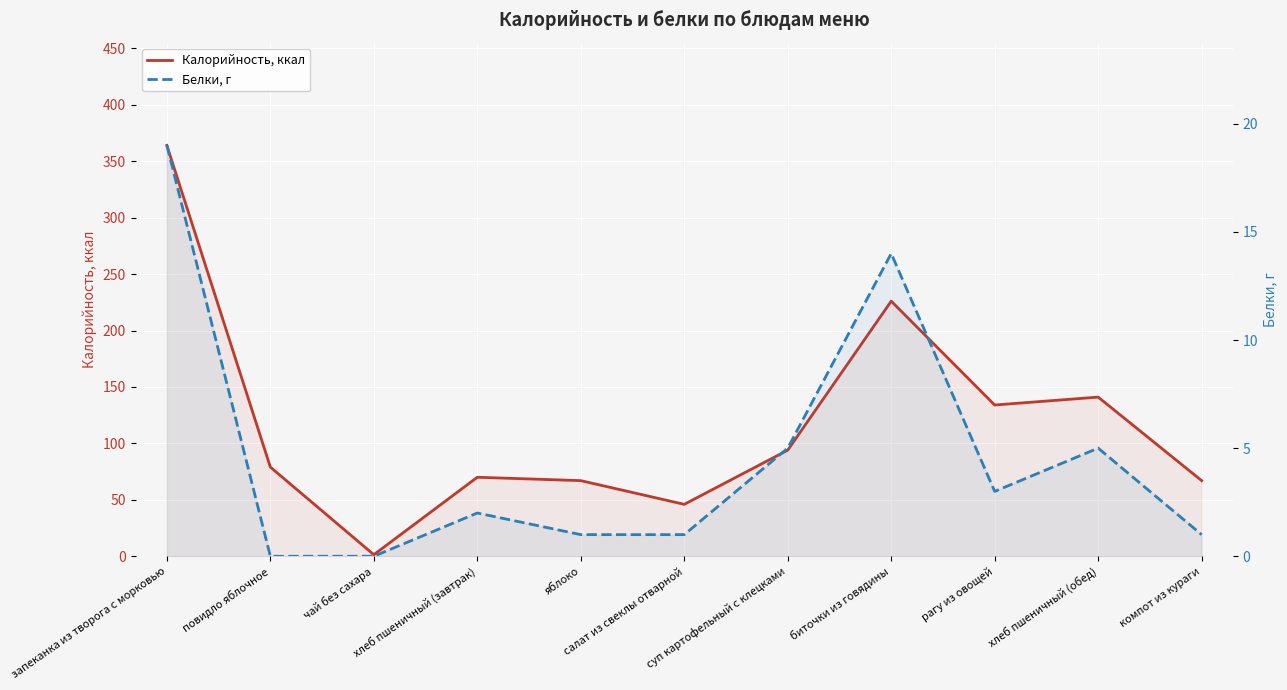

How many categories are shown in the chart?

11